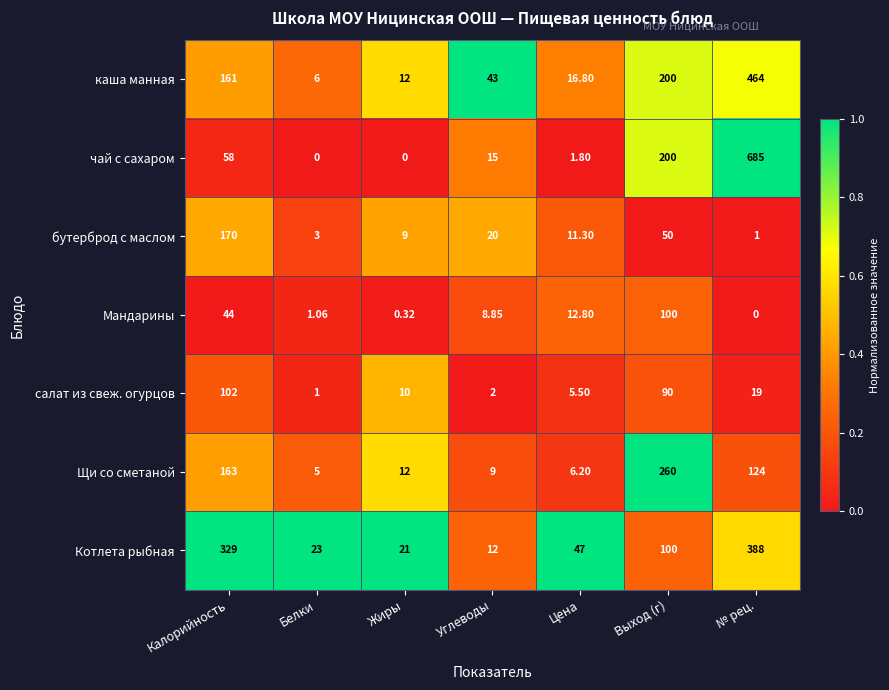

Rank the series at Углеводы from highest to lowest value.

каша манная, бутерброд с маслом, чай с сахаром, Котлета рыбная, Щи со сметаной, Мандарины, салат из свеж. огурцов